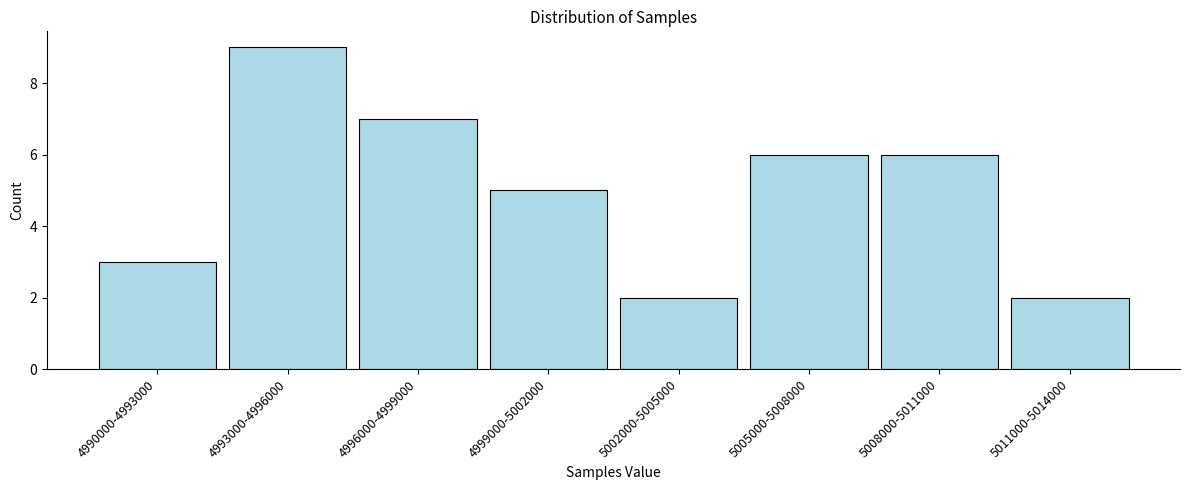

Reading left to right, transcribe all the data shown in this chart.

3	9	7	5	2	6	6	2